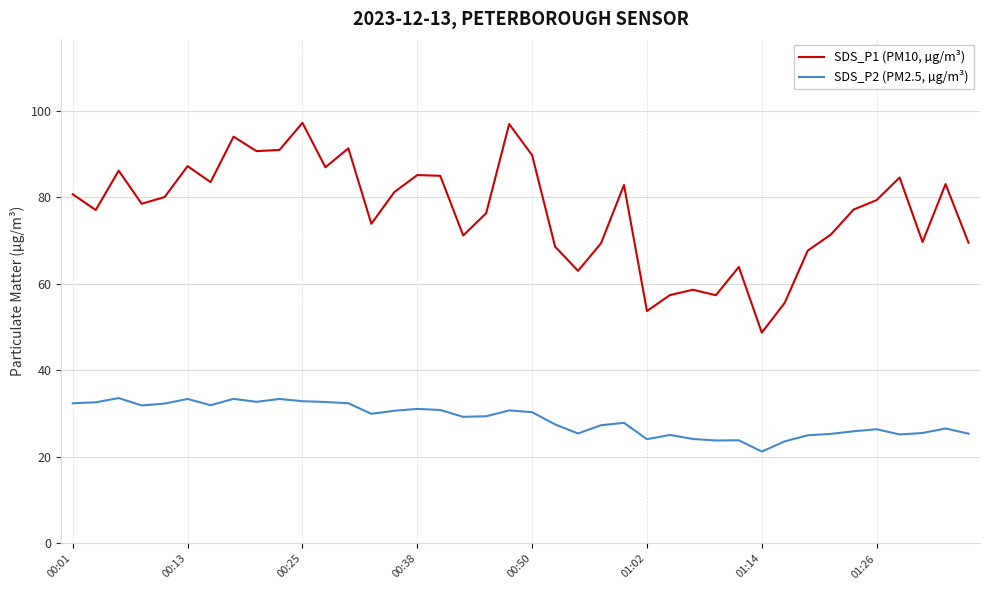

True or false: SDS_P2 (PM2.5, µg/m³) has more than 2 interior local peaks.

True